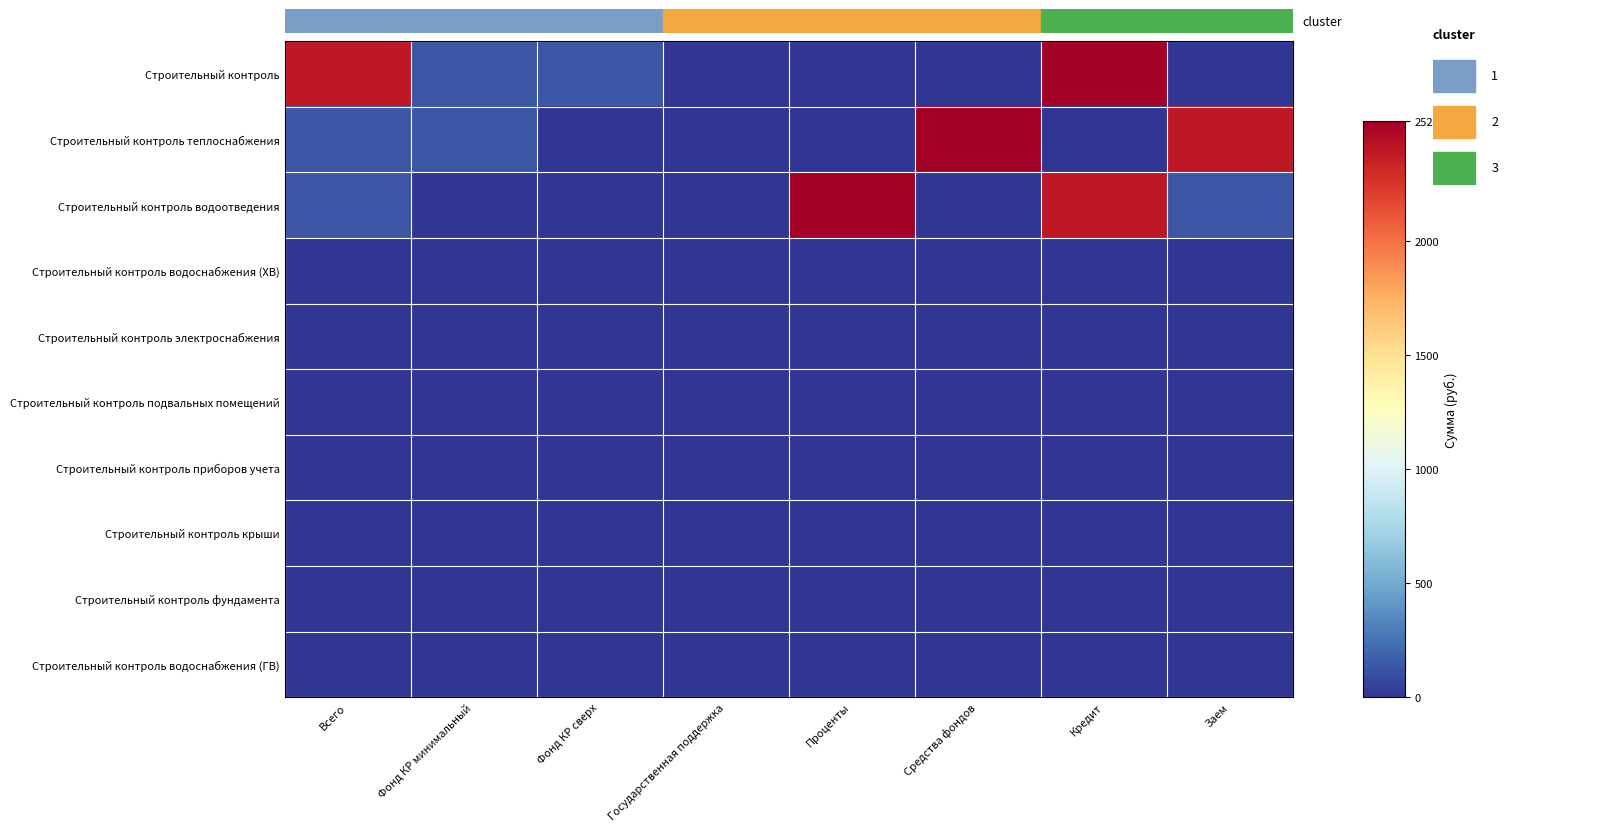

Reading left to right, list all the values displayed in this chart.

Строительный контроль: Всего=2392.6	Фонд КР минимальный=131.2	Фонд КР сверх=131.2	Государственная поддержка=0.0	Проценты=0.0	Средства фондов=0.0	Кредит=2523.8	Заем=0.0
Строительный контроль теплоснабжения: Всего=131.2	Фонд КР минимальный=131.2	Фонд КР сверх=0.0	Государственная поддержка=0.0	Проценты=0.0	Средства фондов=2523.8	Кредит=0.0	Заем=2392.6
Строительный контроль водоотведения: Всего=131.2	Фонд КР минимальный=0.0	Фонд КР сверх=0.0	Государственная поддержка=0.0	Проценты=2523.8	Средства фондов=0.0	Кредит=2392.6	Заем=131.2
Строительный контроль водоснабжения (ХВ): Всего=0.0	Фонд КР минимальный=0.0	Фонд КР сверх=0.0	Государственная поддержка=0.0	Проценты=0.0	Средства фондов=0.0	Кредит=0.0	Заем=0.0
Строительный контроль электроснабжения: Всего=0.0	Фонд КР минимальный=0.0	Фонд КР сверх=0.0	Государственная поддержка=0.0	Проценты=0.0	Средства фондов=0.0	Кредит=0.0	Заем=0.0
Строительный контроль подвальных помещений: Всего=0.0	Фонд КР минимальный=0.0	Фонд КР сверх=0.0	Государственная поддержка=0.0	Проценты=0.0	Средства фондов=0.0	Кредит=0.0	Заем=0.0
Строительный контроль приборов учета: Всего=0.0	Фонд КР минимальный=0.0	Фонд КР сверх=0.0	Государственная поддержка=0.0	Проценты=0.0	Средства фондов=0.0	Кредит=0.0	Заем=0.0
Строительный контроль крыши: Всего=0.0	Фонд КР минимальный=0.0	Фонд КР сверх=0.0	Государственная поддержка=0.0	Проценты=0.0	Средства фондов=0.0	Кредит=0.0	Заем=0.0
Строительный контроль фундамента: Всего=0.0	Фонд КР минимальный=0.0	Фонд КР сверх=0.0	Государственная поддержка=0.0	Проценты=0.0	Средства фондов=0.0	Кредит=0.0	Заем=0.0
Строительный контроль водоснабжения (ГВ): Всего=0.0	Фонд КР минимальный=0.0	Фонд КР сверх=0.0	Государственная поддержка=0.0	Проценты=0.0	Средства фондов=0.0	Кредит=0.0	Заем=0.0